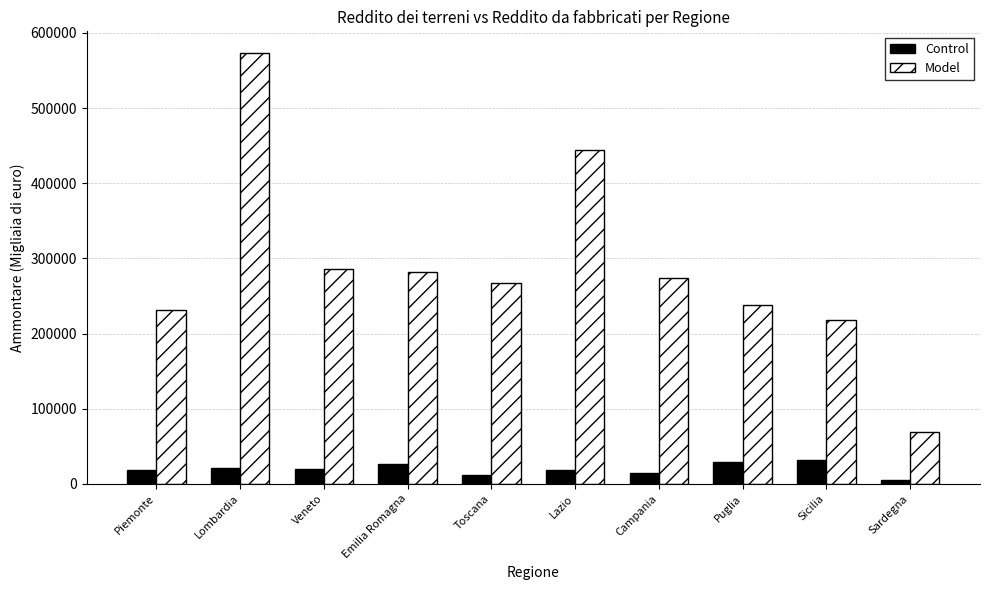

At Toscana, list the series in order from largest to smallest.

Model, Control